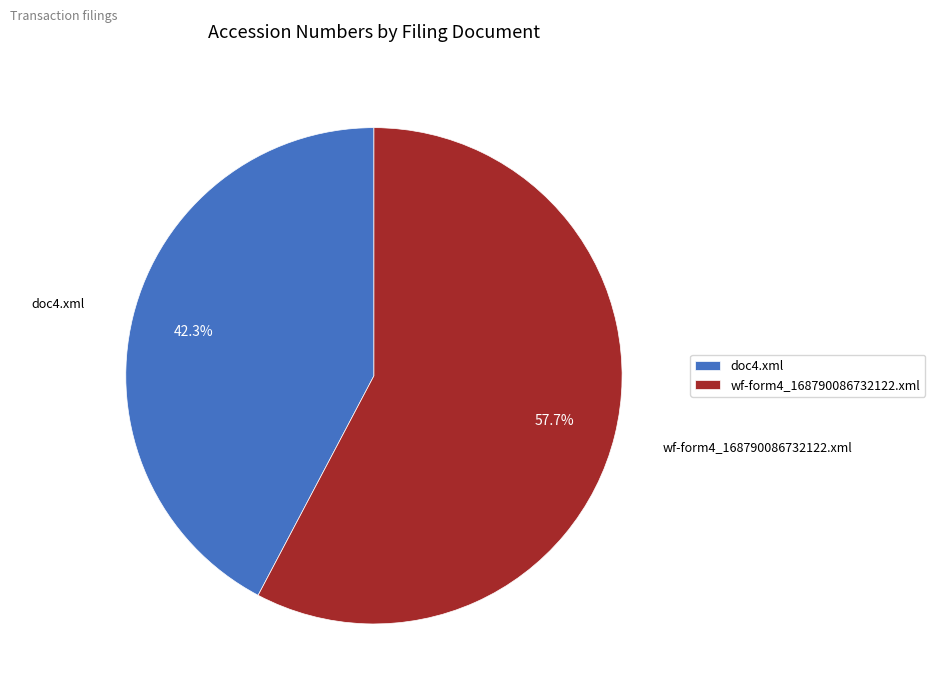

How many segments does this pie chart have?

2